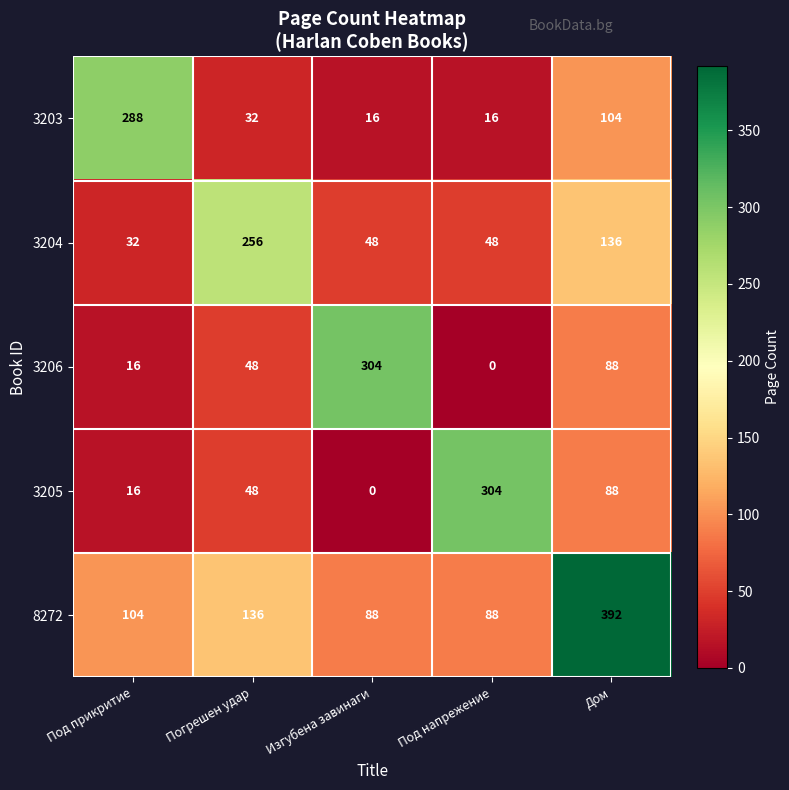

What is the sum of all 3206 values?

456